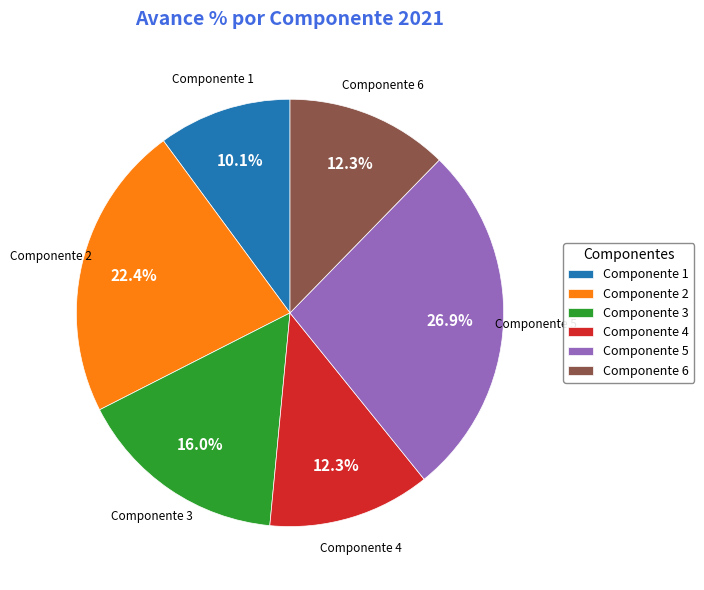

To the nearest percent, what portion does Componente 6 represent?

12%